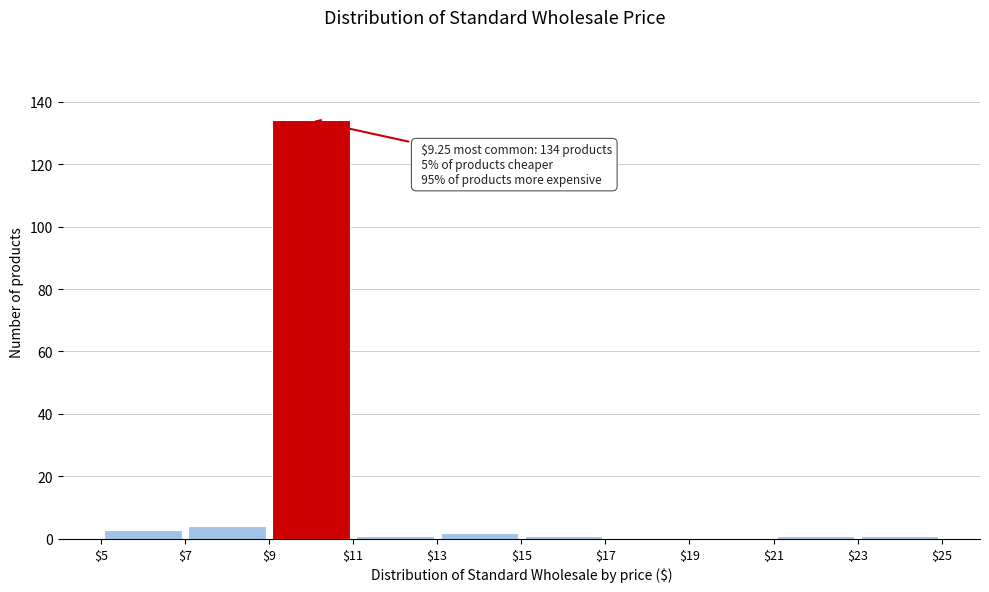

Which range on the x-axis has the tallest bar?

$9 to $11